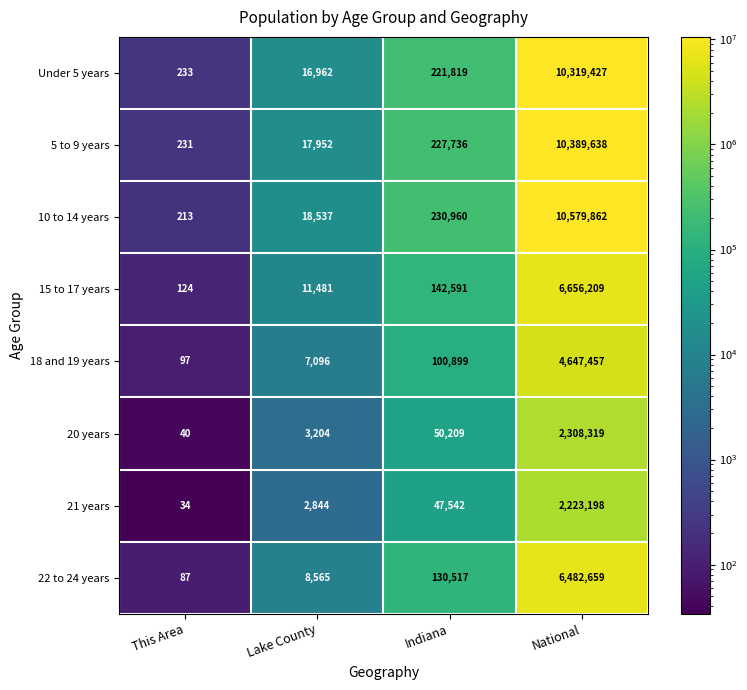

Where is 18 and 19 years nearest to the value 2323777?

Indiana